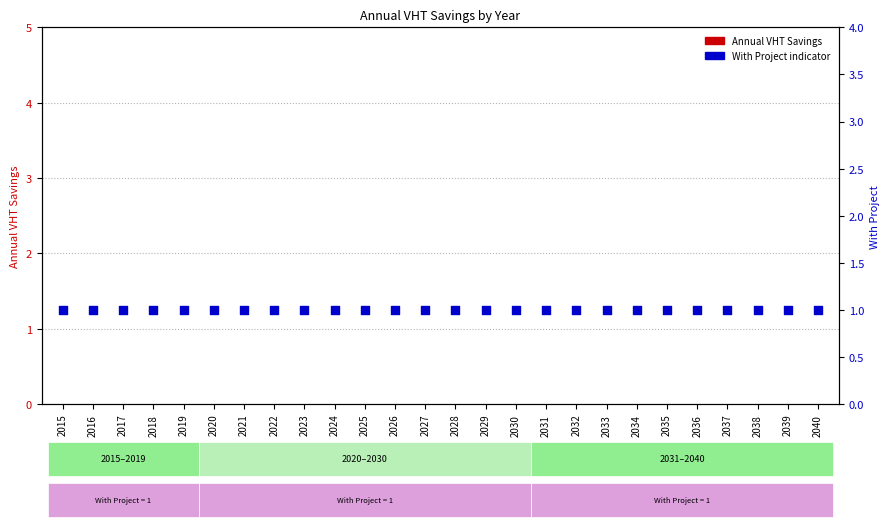

Which series reaches the maximum Y coordinate?

With Project